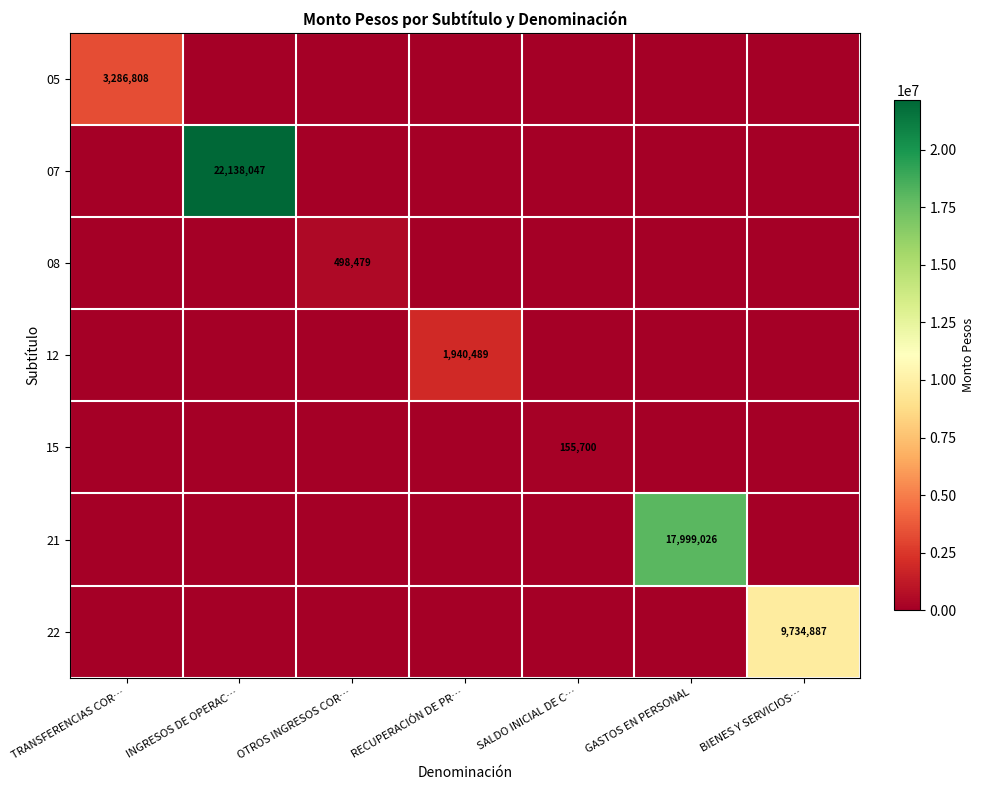

True or false: 22 has a value of 15281369 at BIENES Y SERVICIOS….

False